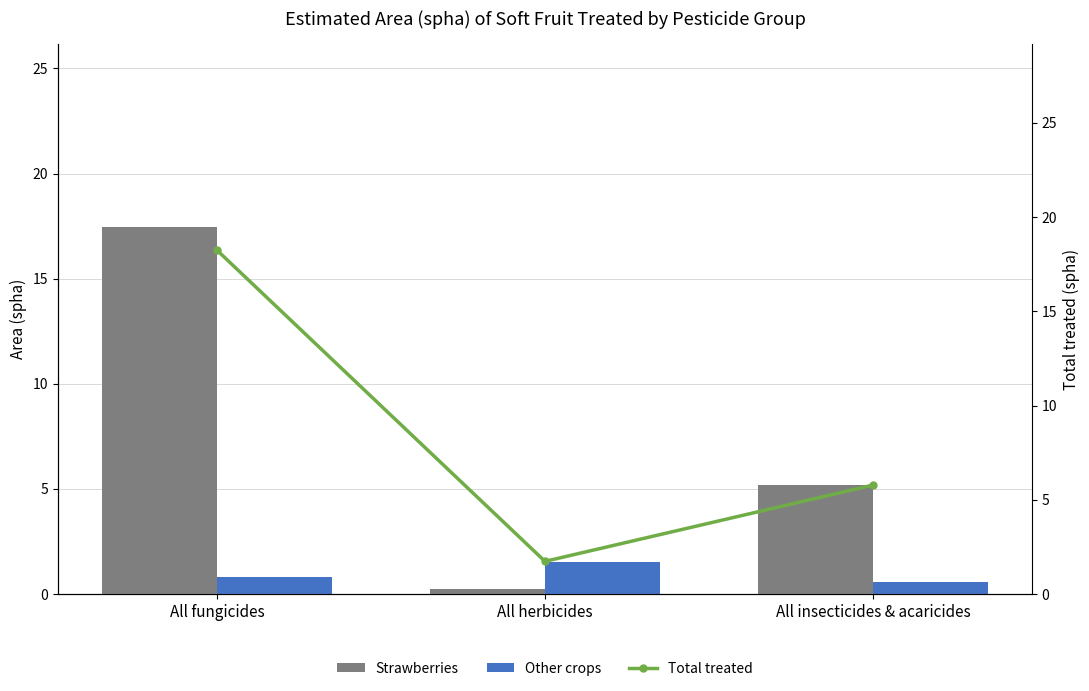

Which series changed the most between All herbicides and All insecticides & acaricides?

Strawberries